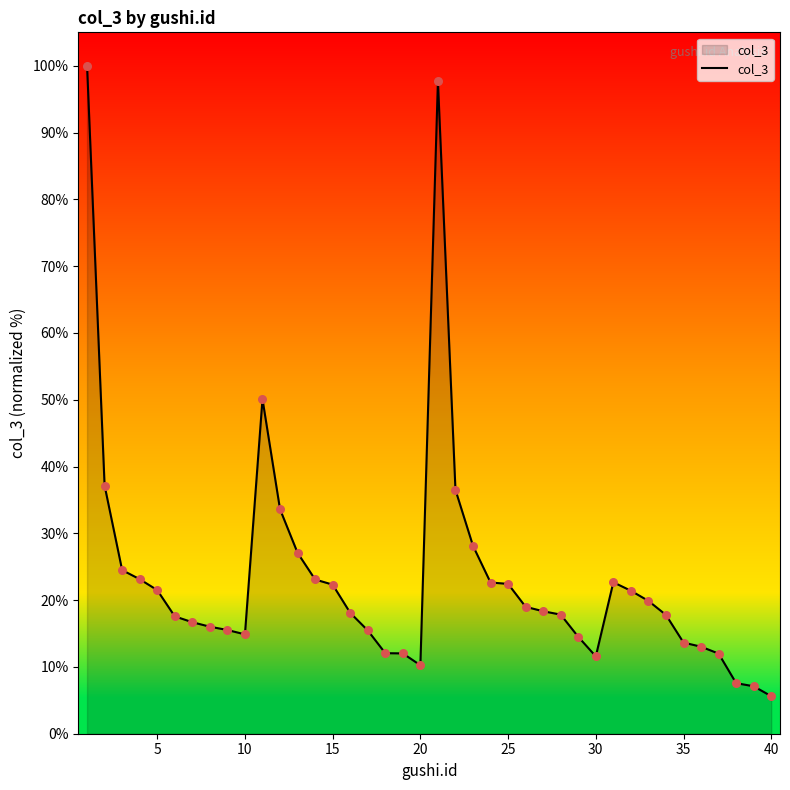

What is the smallest value displayed?

5.6